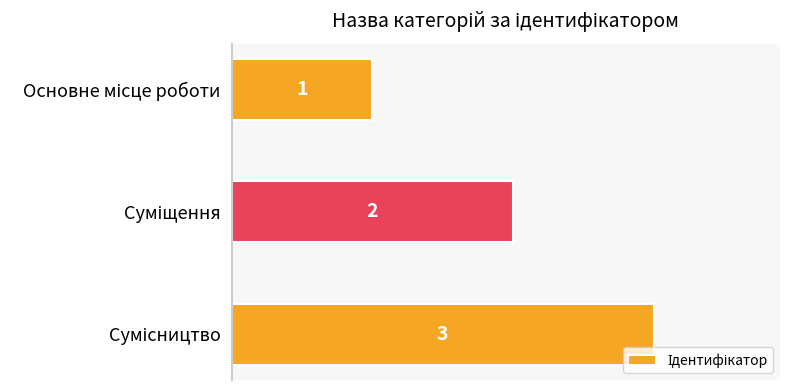

Are the bars horizontal?

Yes